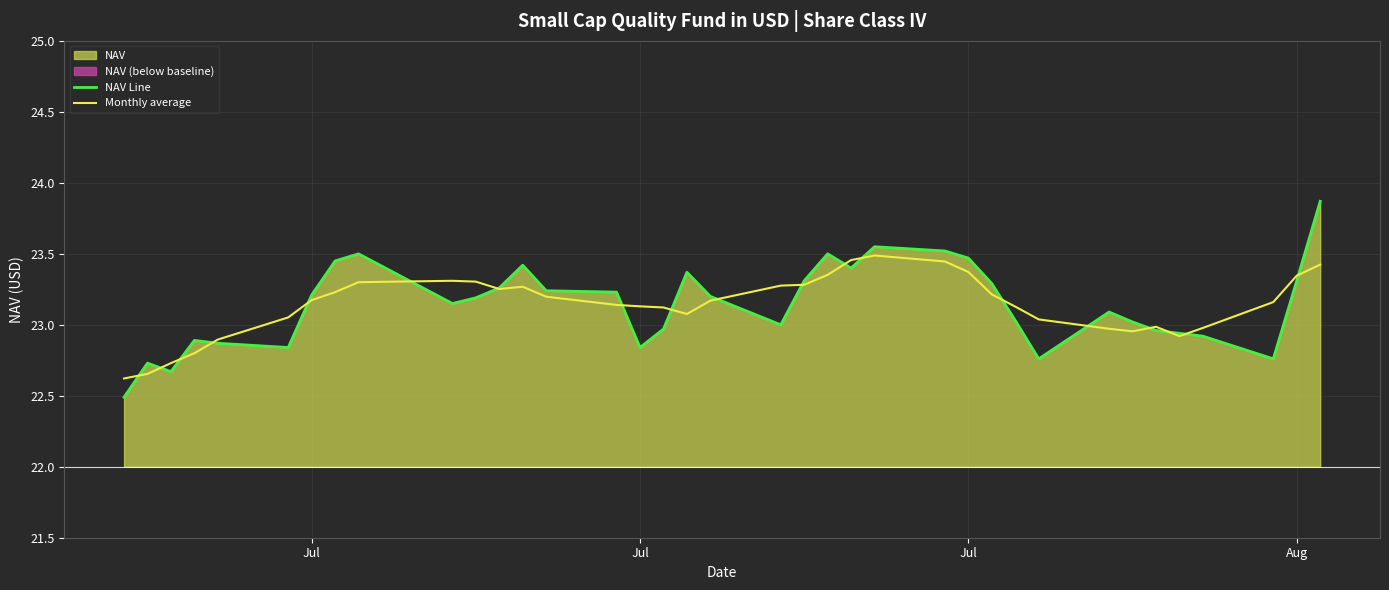

Where do NAV Line and Monthly average first cross each other?

Jul and Jul